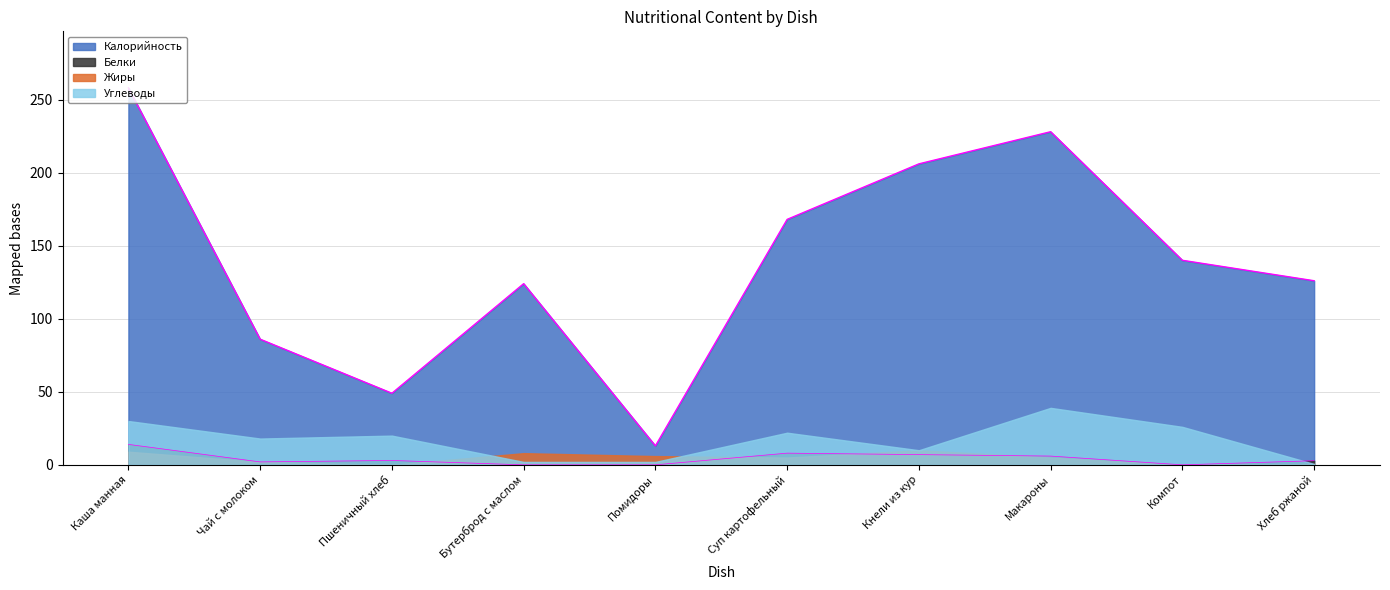

What is the highest value of the Белки series?

14.0